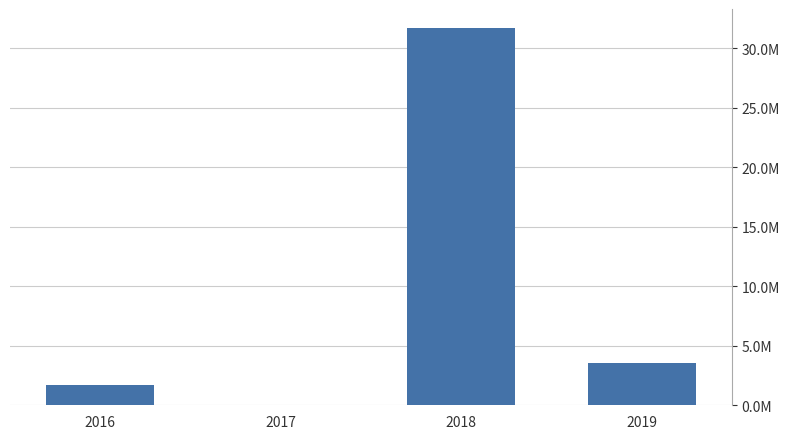

Which has a higher value, 2018 or 2019?

2018